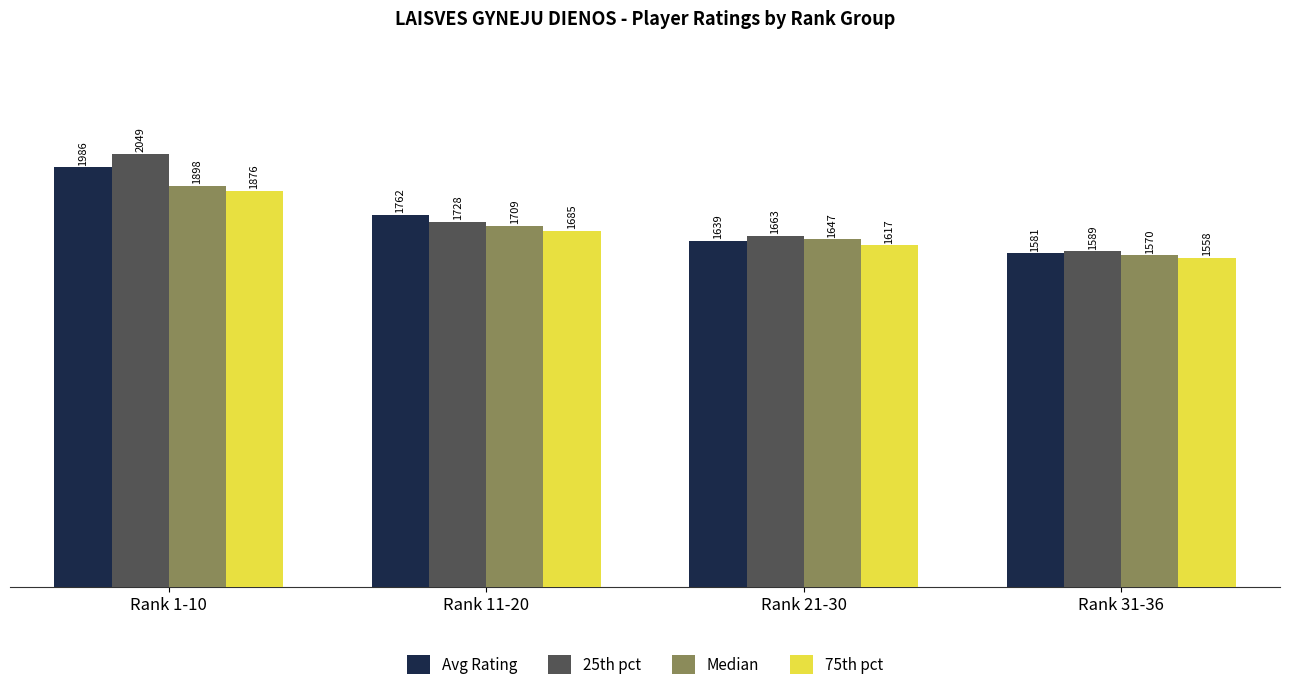

Where does the 25th pct series first go above 1728?

Rank 1-10